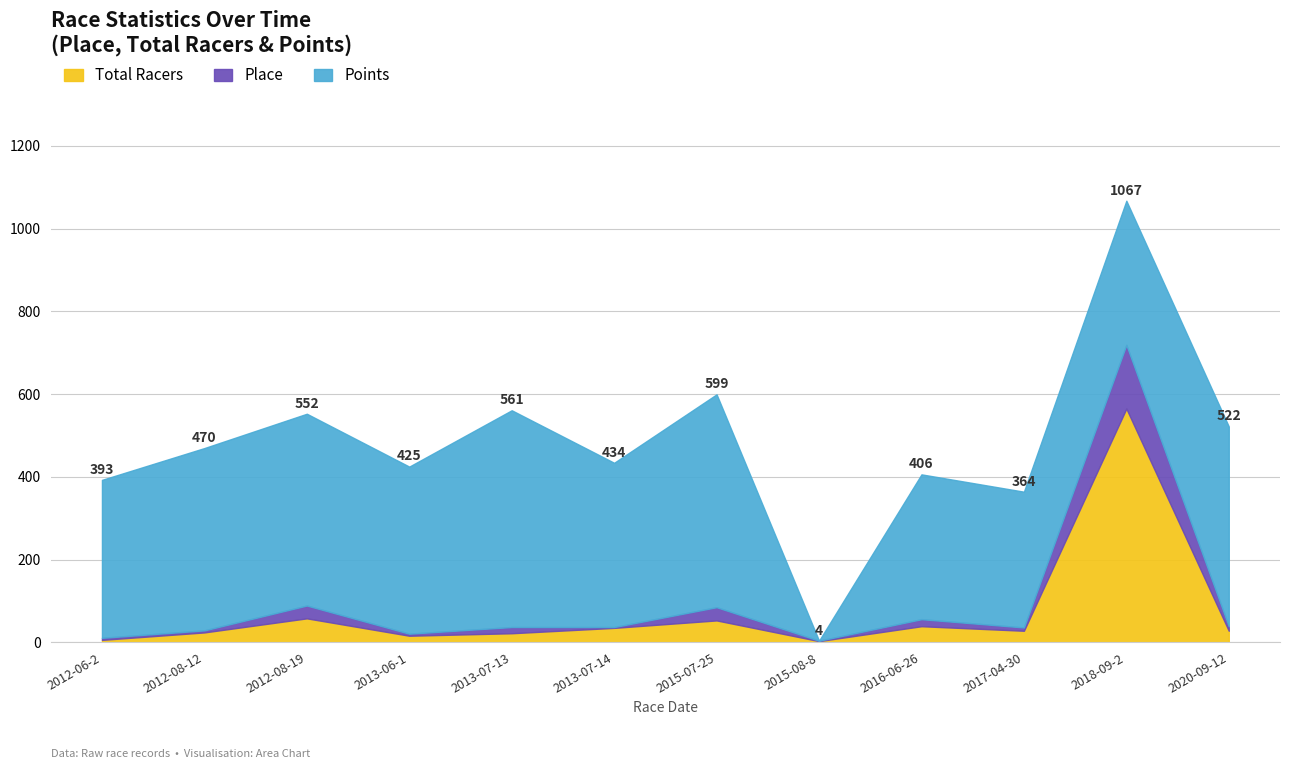

At which label does Total Racers reach its peak?

2018-09-2